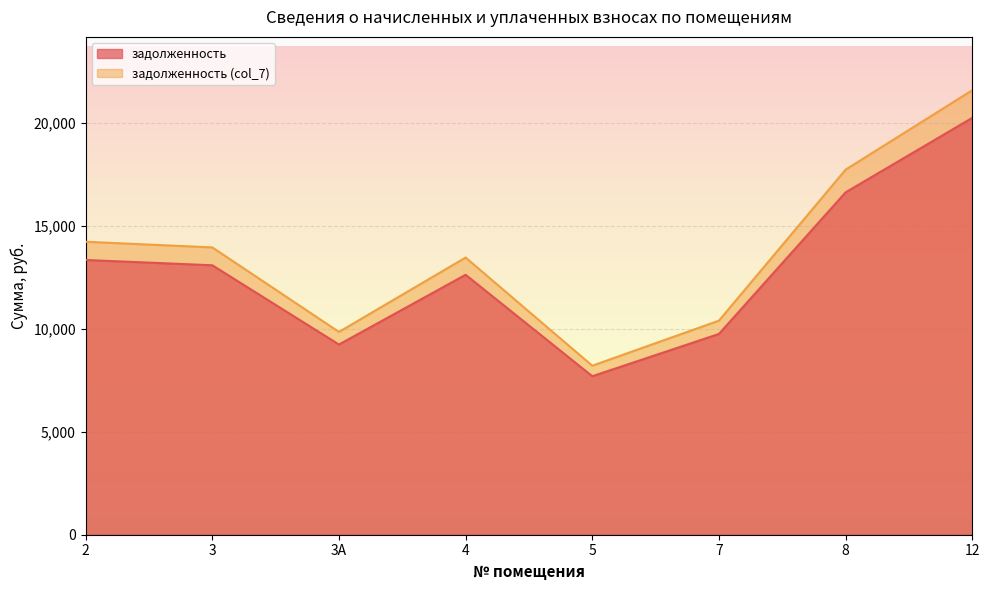

What is the label of the 2nd point from the left?

3